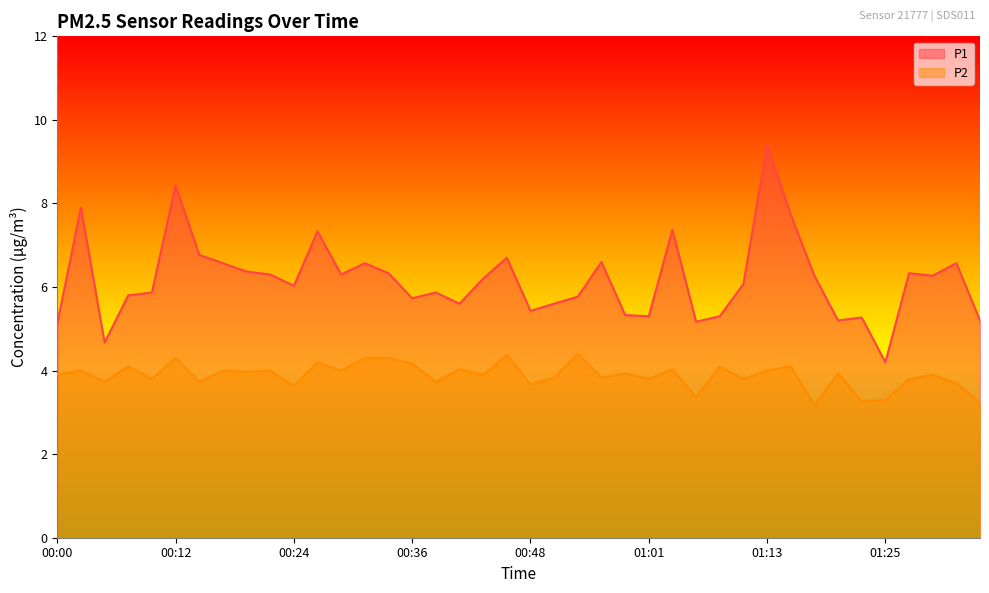

Reading right to left, list all the values displayed in this chart.

P1: 01:35=5.2	01:32=6.6	01:30=6.3	01:27=6.3	01:25=4.2	01:23=5.3	01:20=5.2	01:18=6.3	01:15=7.7	01:13=9.4	01:10=6.1	01:08=5.3	01:05=5.2	01:03=7.4	01:01=5.3	00:58=5.3	00:56=6.6	00:53=5.8	00:51=5.6	00:48=5.4	00:46=6.7	00:43=6.2	00:41=5.6	00:39=5.9	00:36=5.7	00:34=6.3	00:31=6.6	00:29=6.3	00:26=7.3	00:24=6.0	00:22=6.3	00:19=6.4	00:17=6.6	00:14=6.8	00:12=8.4	00:09=5.9	00:07=5.8	00:05=4.7	00:02=7.9	00:00=5.1
P2: 01:35=3.2	01:32=3.7	01:30=3.9	01:27=3.8	01:25=3.3	01:23=3.3	01:20=3.9	01:18=3.2	01:15=4.1	01:13=4.0	01:10=3.8	01:08=4.1	01:05=3.4	01:03=4.0	01:01=3.8	00:58=3.9	00:56=3.8	00:53=4.4	00:51=3.8	00:48=3.7	00:46=4.4	00:43=3.9	00:41=4.0	00:39=3.7	00:36=4.2	00:34=4.3	00:31=4.3	00:29=4.0	00:26=4.2	00:24=3.6	00:22=4.0	00:19=4.0	00:17=4.0	00:14=3.7	00:12=4.3	00:09=3.8	00:07=4.1	00:05=3.7	00:02=4.0	00:00=3.9